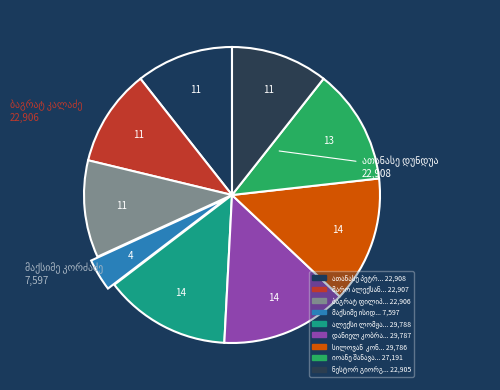

To the nearest percent, what percentage of the pie is იოანე შანავაძე?

13%